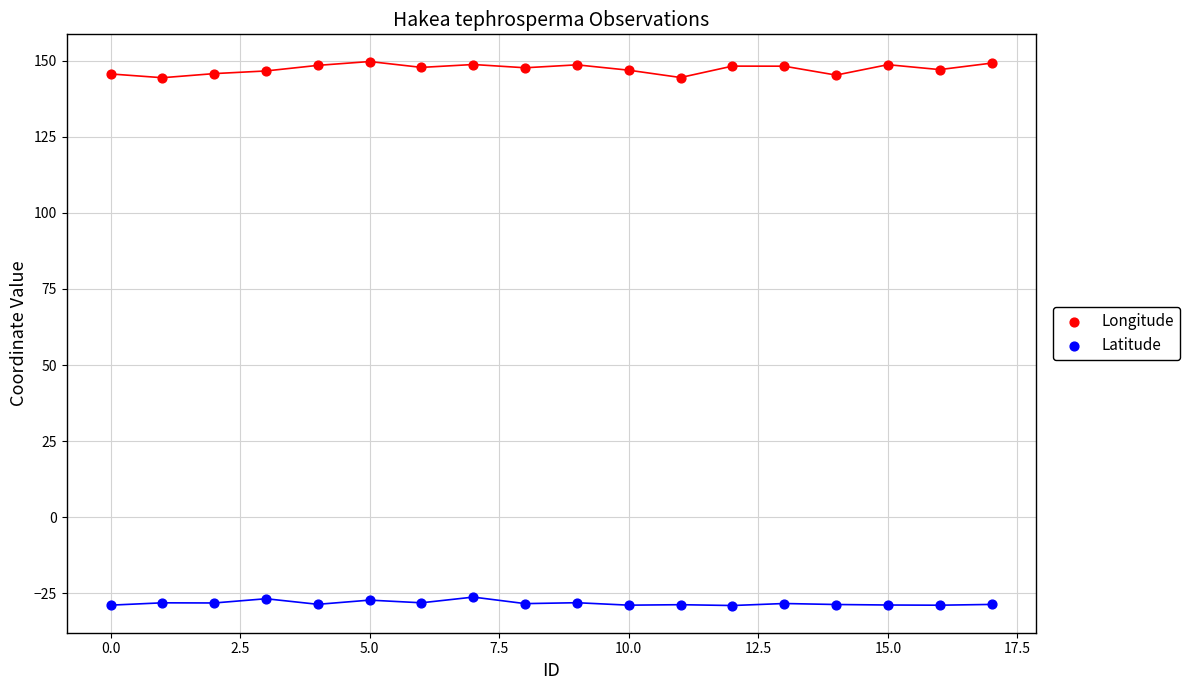

Across all data points, what is the range of Y values (max minus min)?

178.7